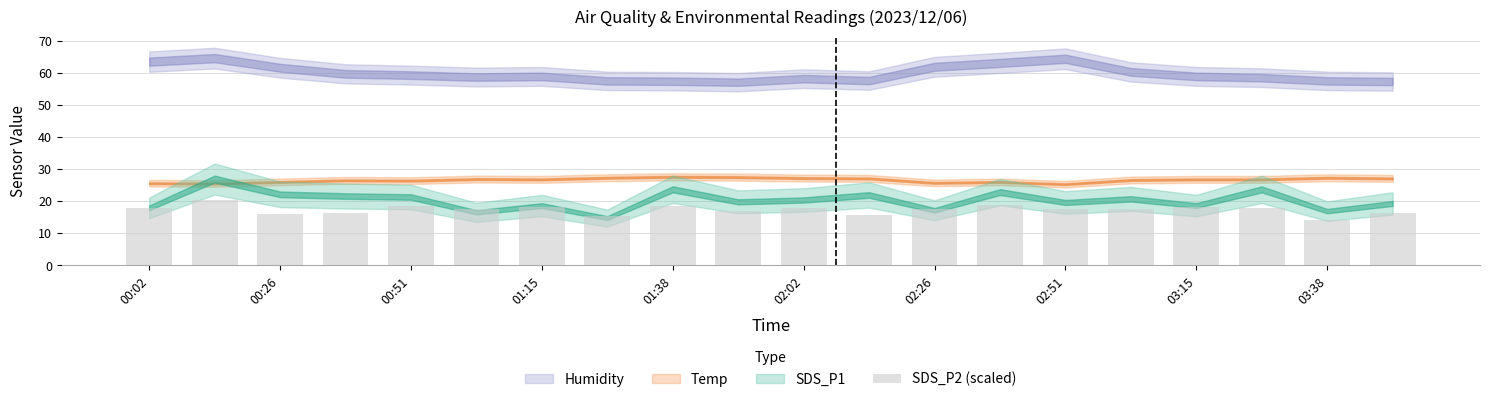

What is the maximum value shown in the chart?

20.3